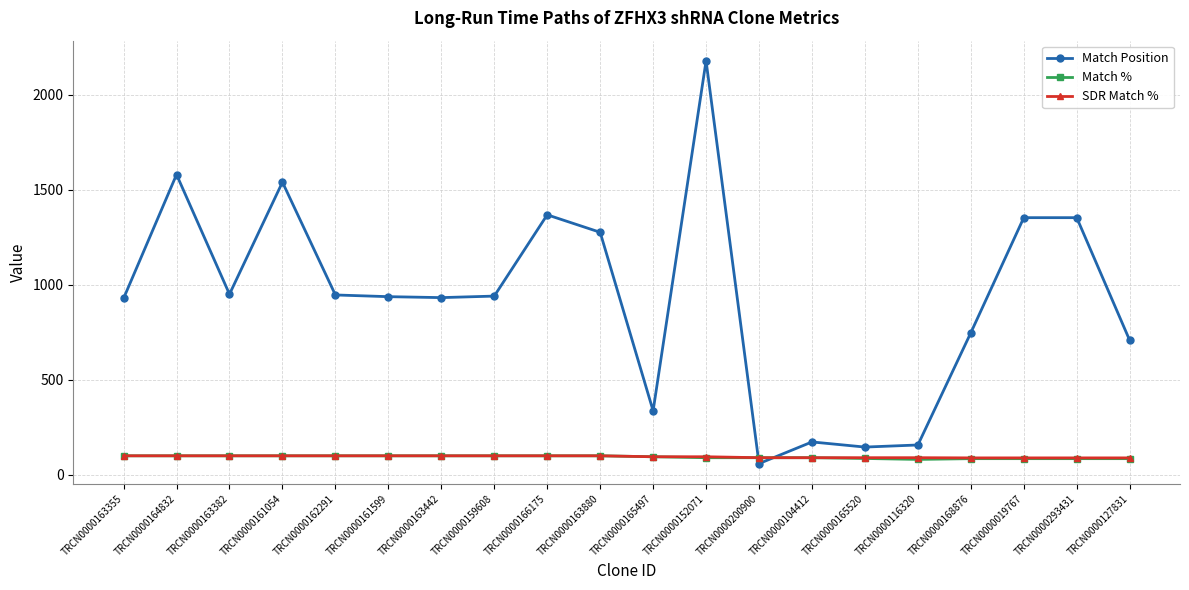

Between which two adjacent categories do Match % and Match Position first intersect?

TRCN0000152071 and TRCN0000200900